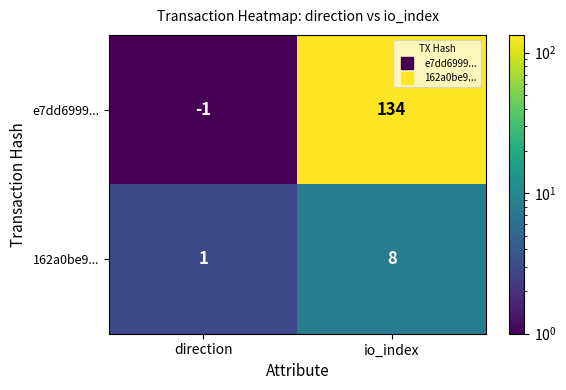

How many series are shown in this chart?

2